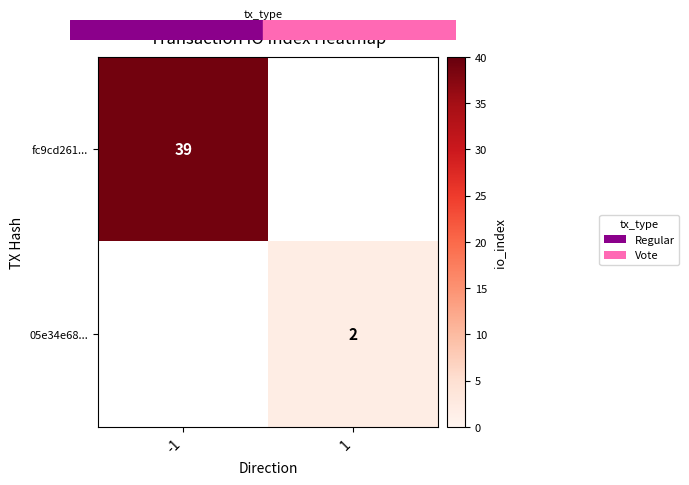

What is the greatest value displayed?

39.0